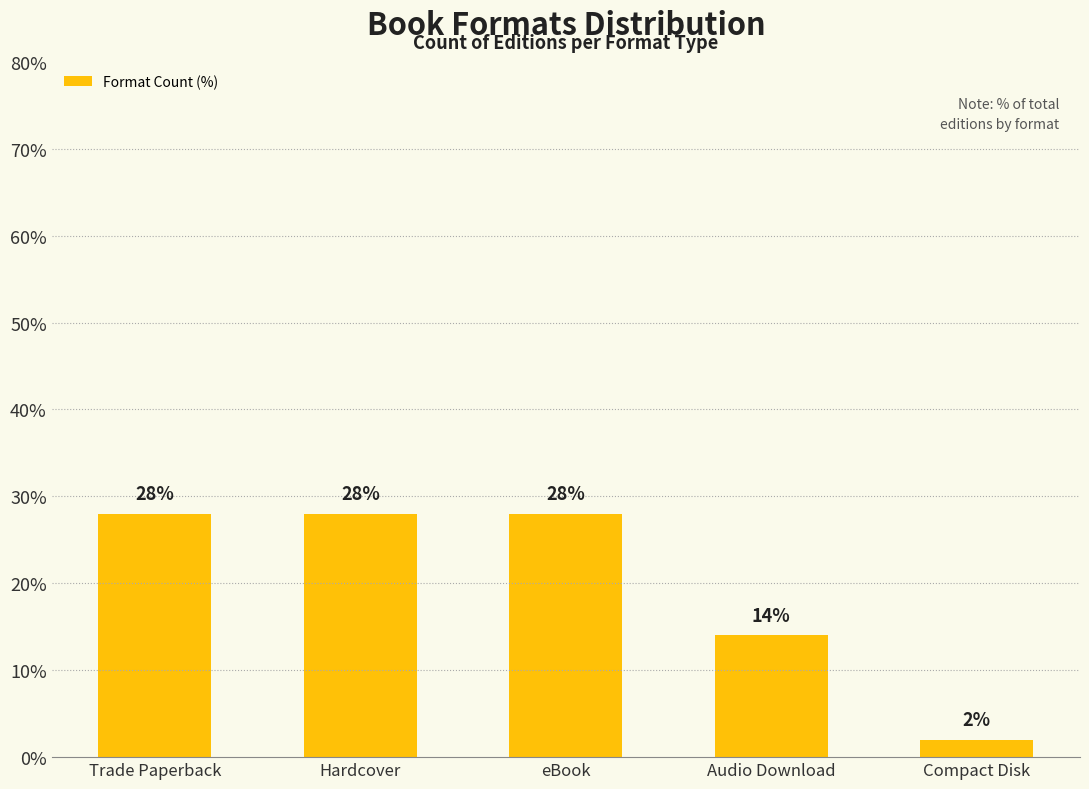

Count the values in the range 14 to 28.

4